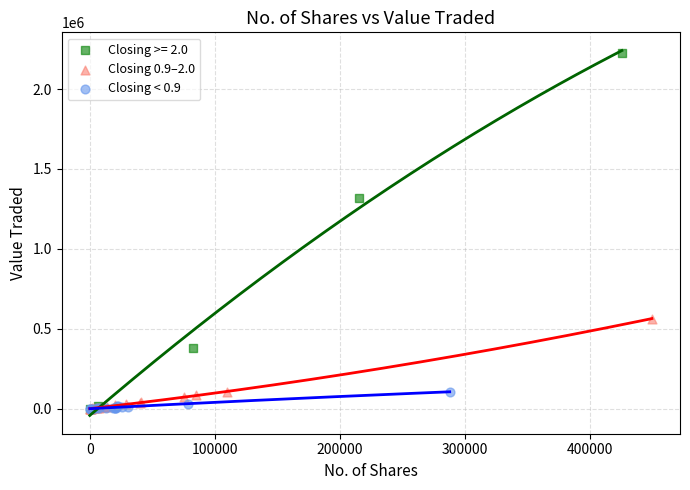

What are all the series names shown in the legend?

Closing >= 2.0, Closing 0.9–2.0, Closing < 0.9